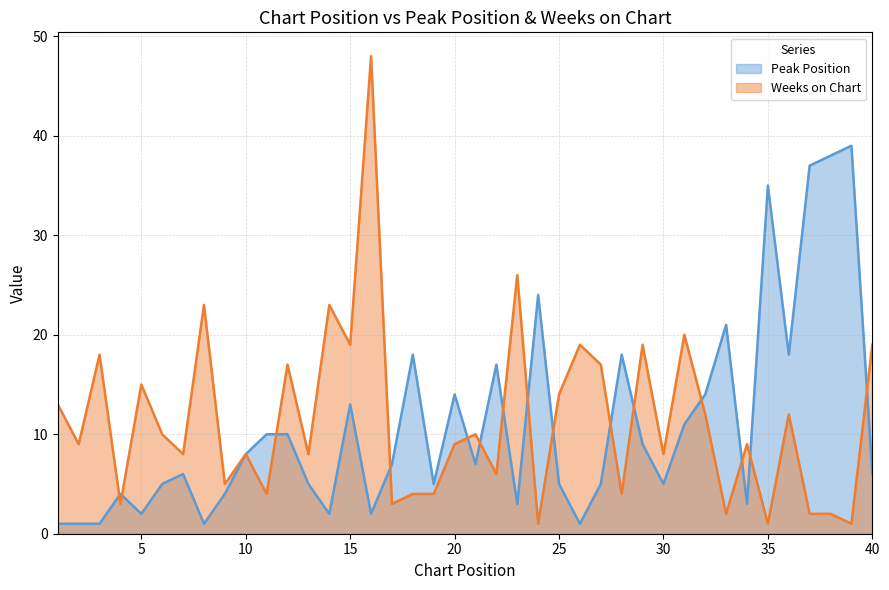

Where is the first local minimum for Weeks on Chart?

2